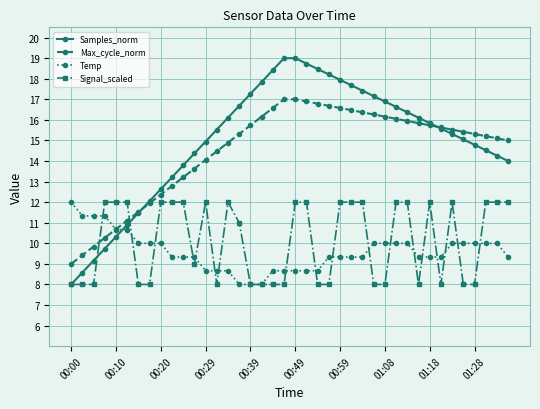

What is the value of the Samples_norm point at the 22nd from the left?

18.7